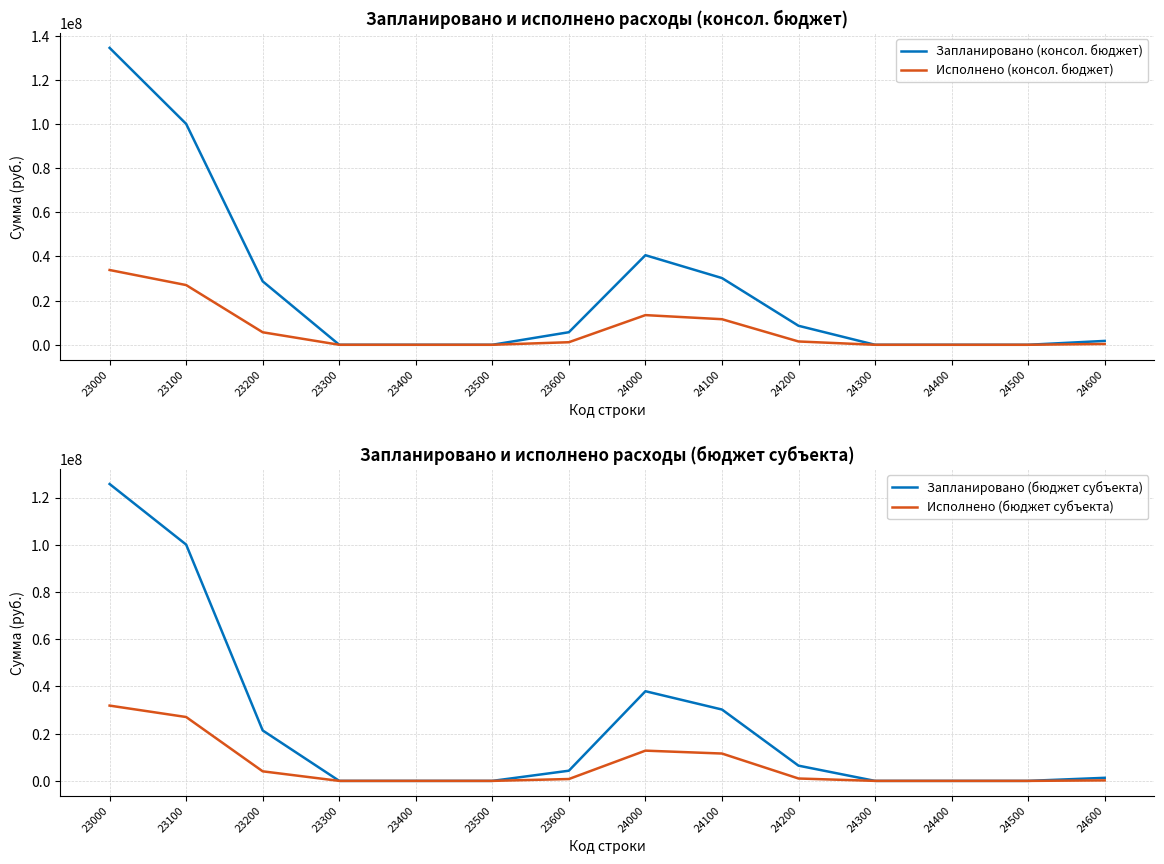

The value of Исполнено (консол. бюджет) at 23200 is 2598573.6. True or false?

False